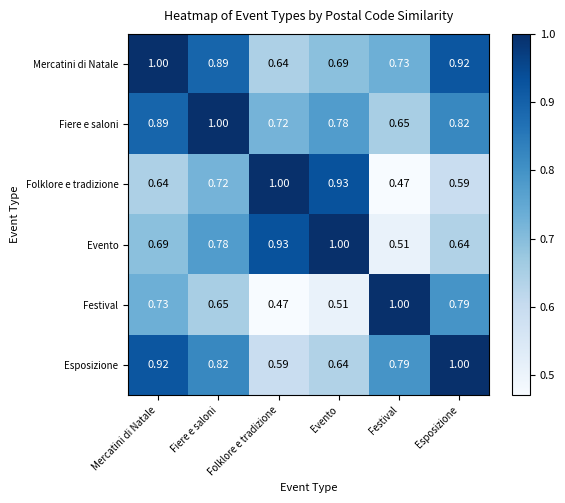

At which label is Evento closest to 0?

Festival